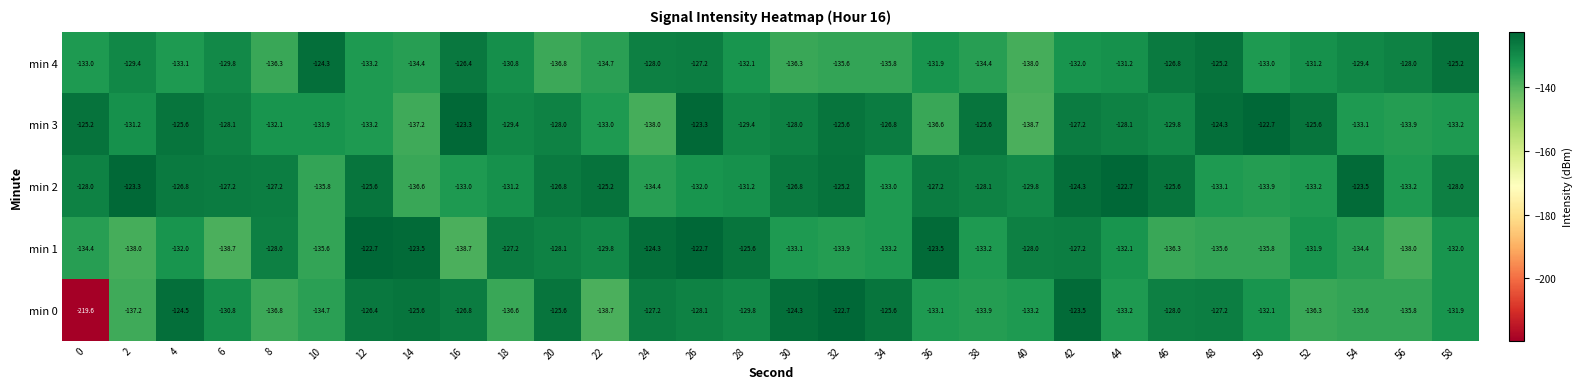

Is it true that min 4 equals -132.1 at 28?

True